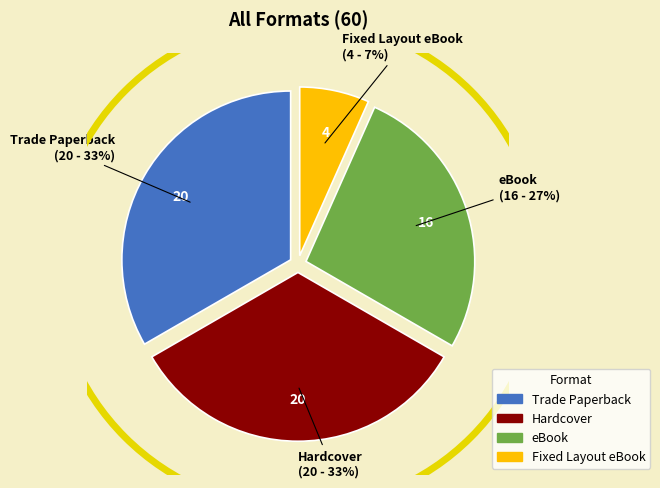

Count the number of slices in the pie.

4